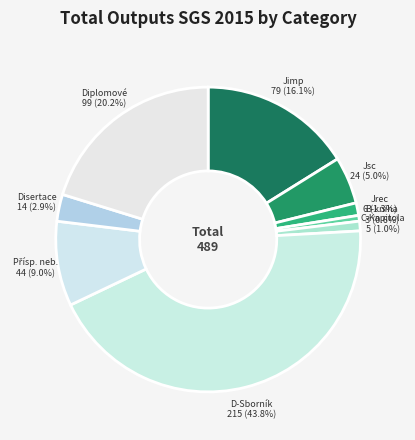

Count the number of slices in the pie.

9